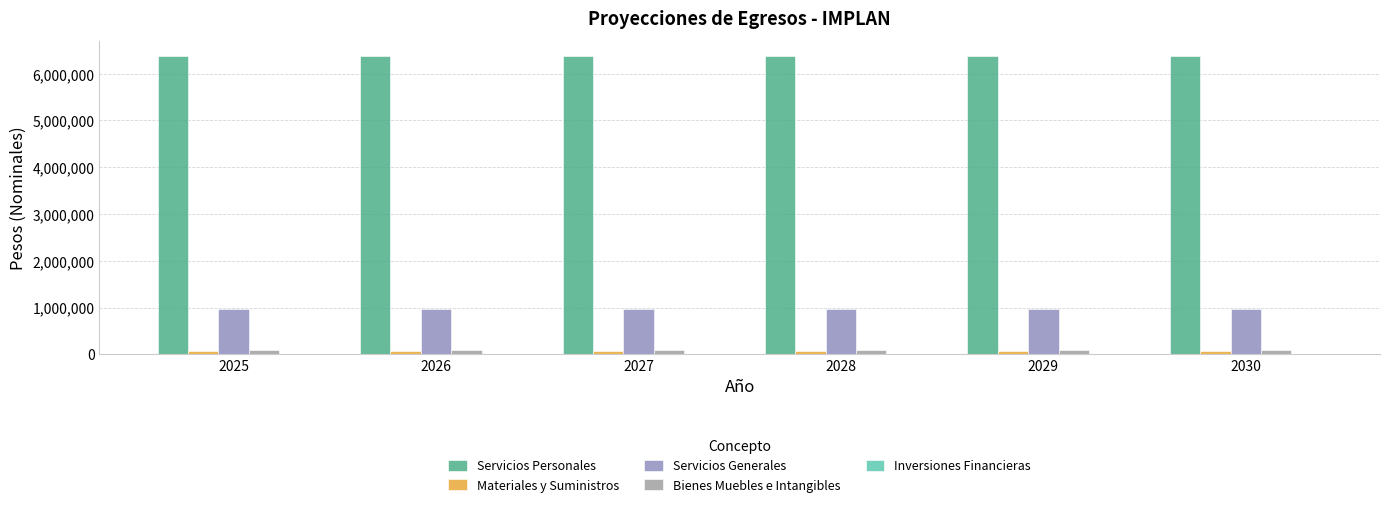

What is the greatest value displayed?

6380773